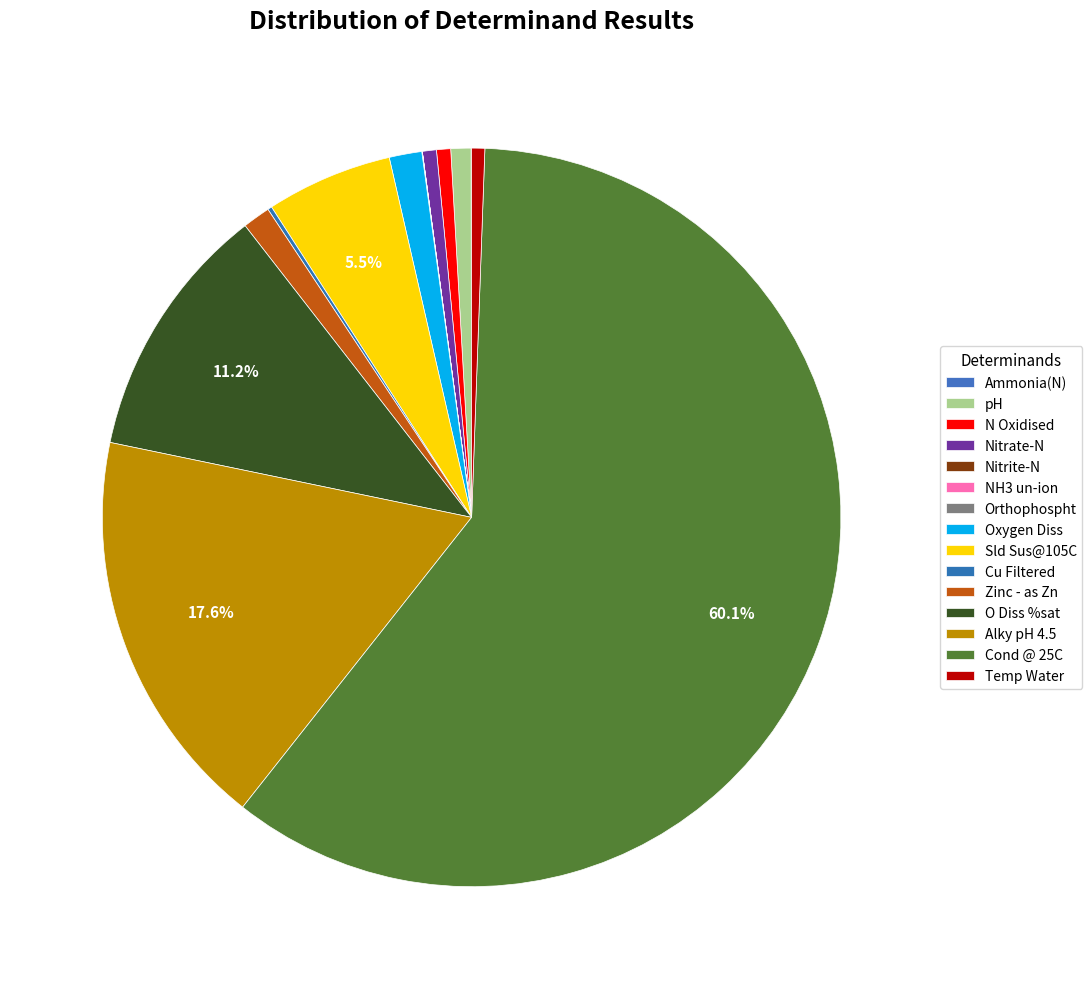

Is it true that Cu Filtered is 15% of the pie?

False